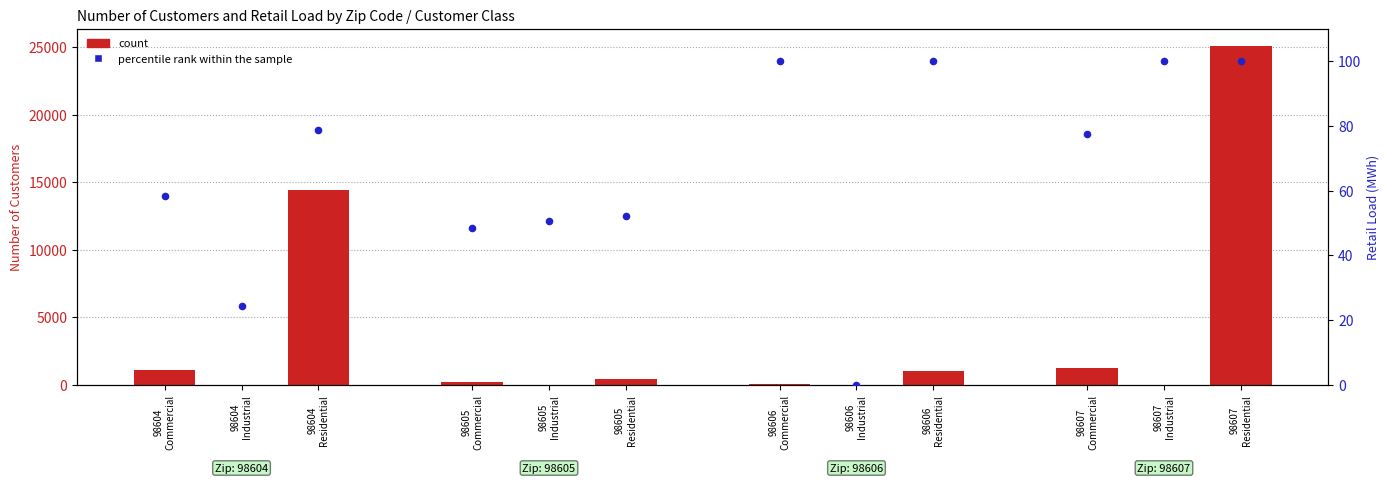

Which series has the widest spread of Y values?

count